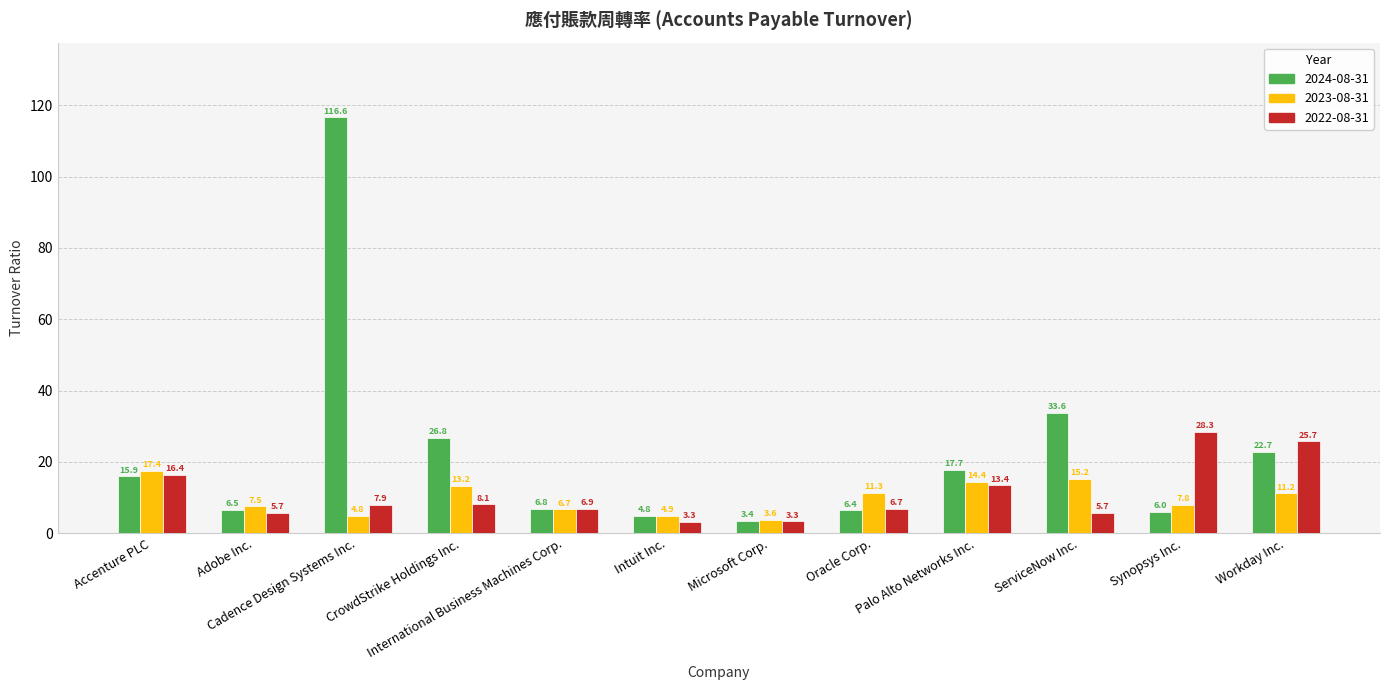

Which series changed the most between International Business Machines Corp. and Palo Alto Networks Inc.?

2024-08-31